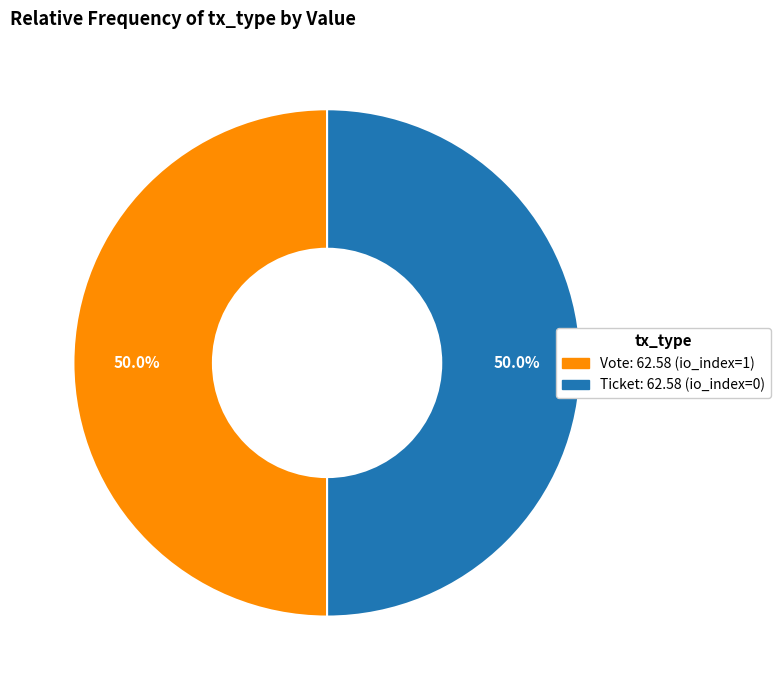

To the nearest percent, what percentage of the pie is Vote?

50%